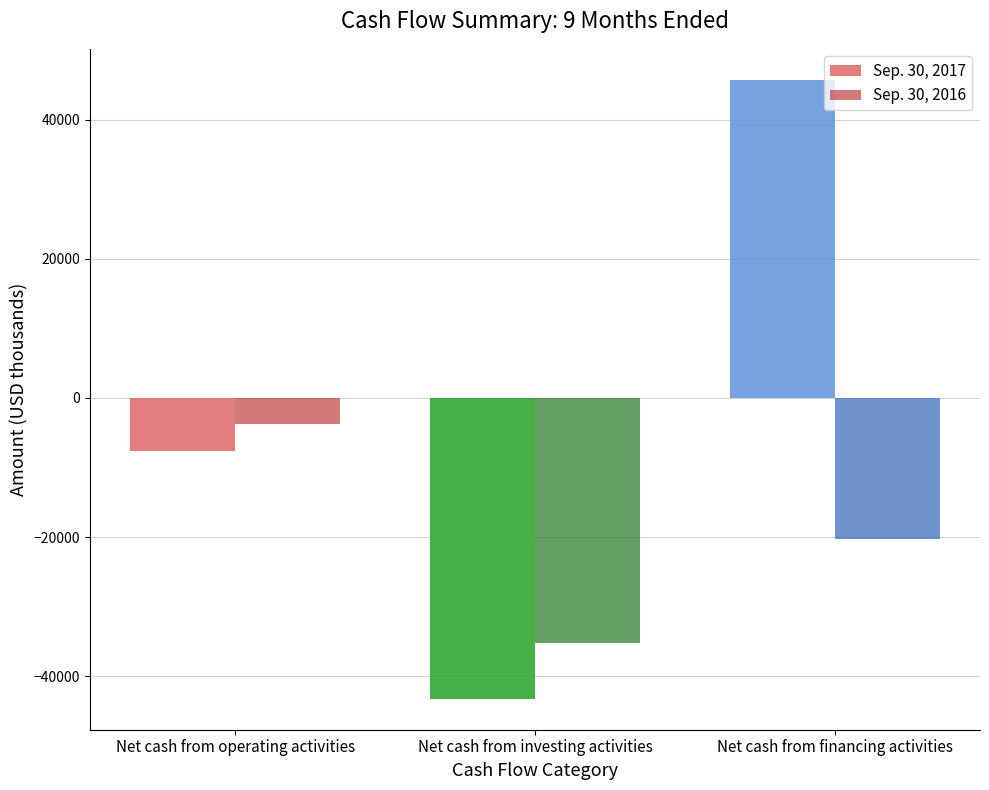

Reading left to right, extract all data points from this chart.

Sep. 30, 2017: Net cash from operating activities=-7598	Net cash from investing activities=-43258	Net cash from financing activities=45744
Sep. 30, 2016: Net cash from operating activities=-3718	Net cash from investing activities=-35281	Net cash from financing activities=-20214